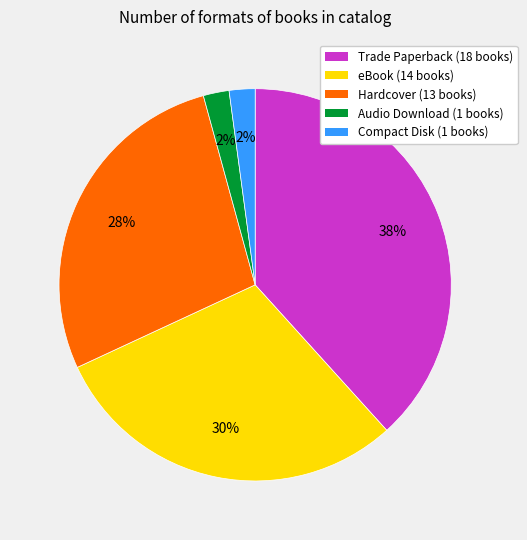

Is the sum of eBook (14 books) and Trade Paperback (18 books) greater than half?

Yes